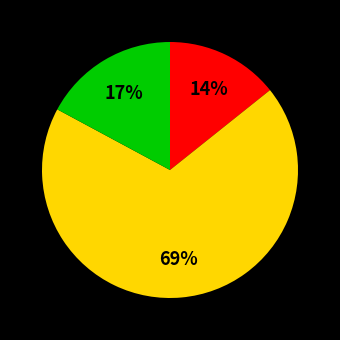

Does any single category account for the majority?

Yes